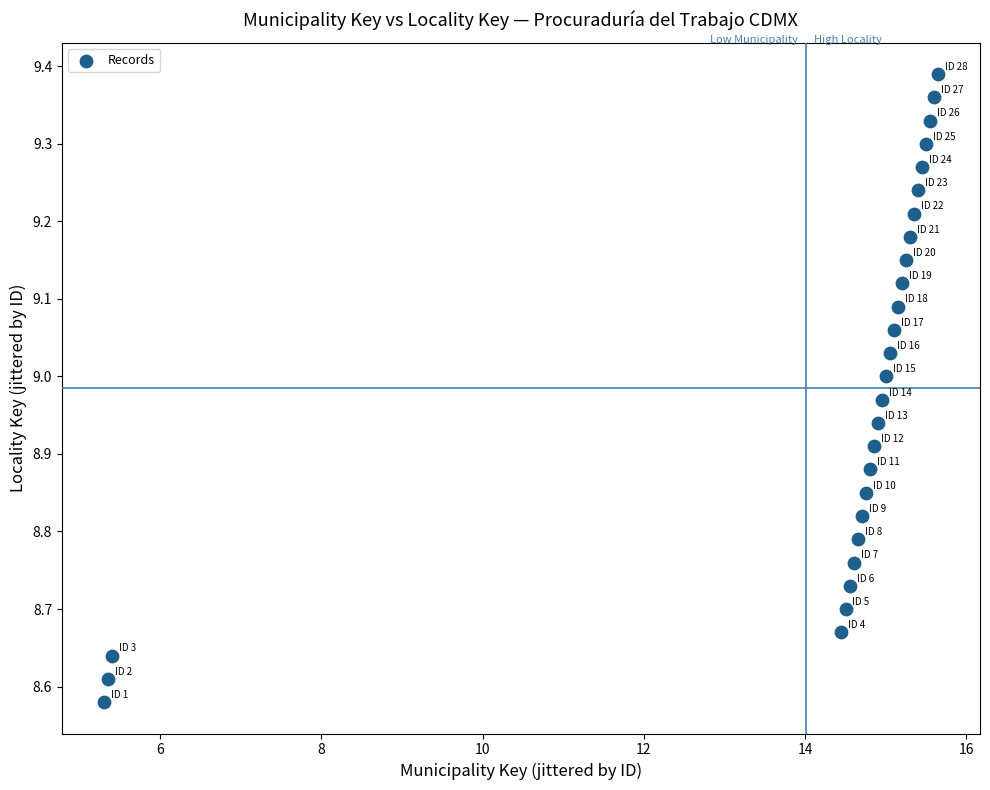

What is the range of Y values (max minus min)?

0.8